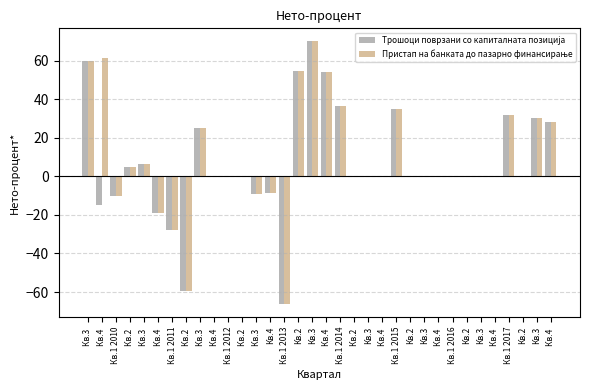

Count the number of data series in this chart.

2